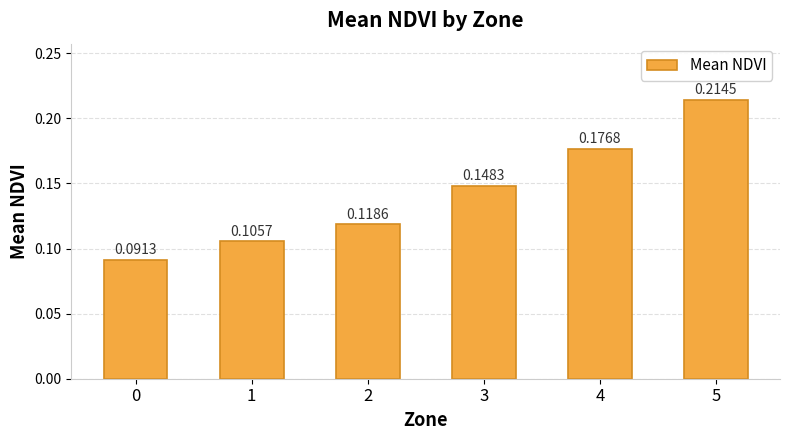

List the labels in order of value, largest first.

5, 4, 3, 2, 1, 0